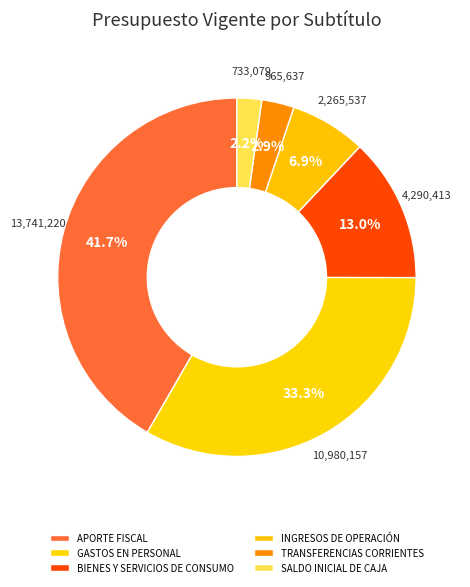

Rank the categories by value from highest to lowest.

APORTE FISCAL, GASTOS EN PERSONAL, BIENES Y SERVICIOS DE CONSUMO, INGRESOS DE OPERACIÓN, TRANSFERENCIAS CORRIENTES, SALDO INICIAL DE CAJA